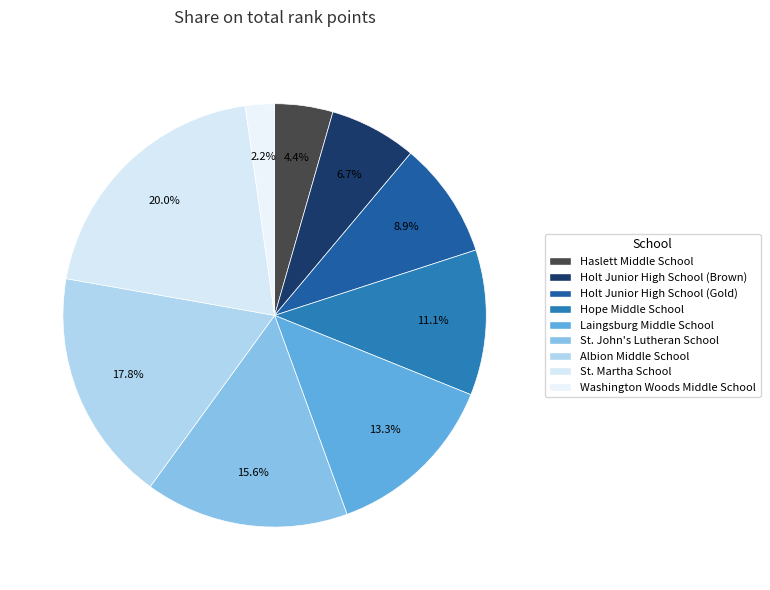

Do Washington Woods Middle School and Laingsburg Middle School together represent more than half of the pie?

No